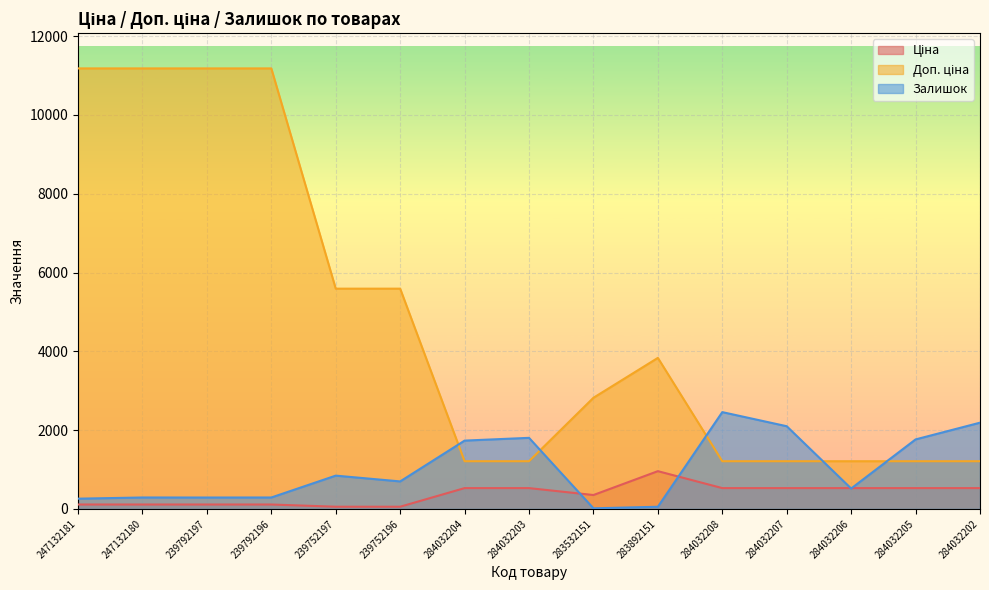

True or false: Ціна has more than 0 interior local peaks.

True